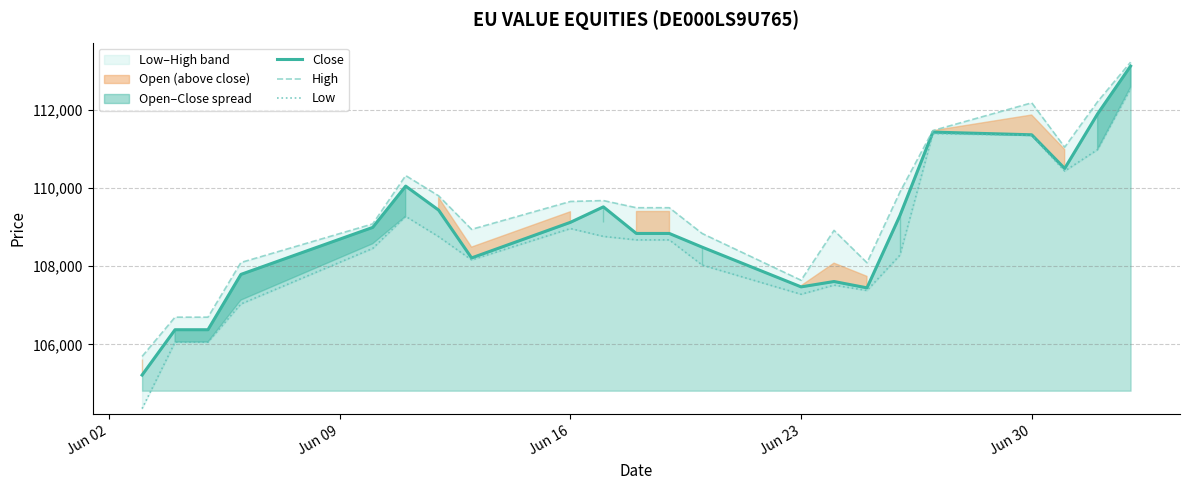

At Jun 16, list the series in order from smallest to largest.

Low, Close, High